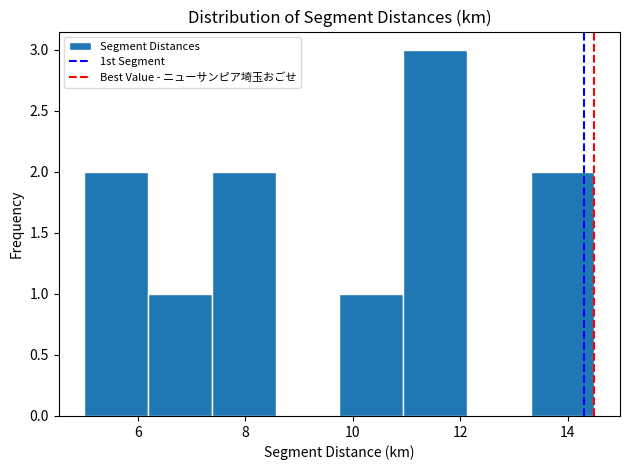

Reading left to right, list every bar in this chart as the range it spans on the x-axis followed by its height. Neither the bar edges nor the heights are printed on the chart, so give them approximately, as read against the axes.

5.0 to 6.2: 2
6.2 to 7.4: 1
7.4 to 8.6: 2
8.6 to 9.8: 0
9.8 to 11.0: 1
11.0 to 12.2: 3
12.2 to 13.4: 0
13.4 to 14.6: 2